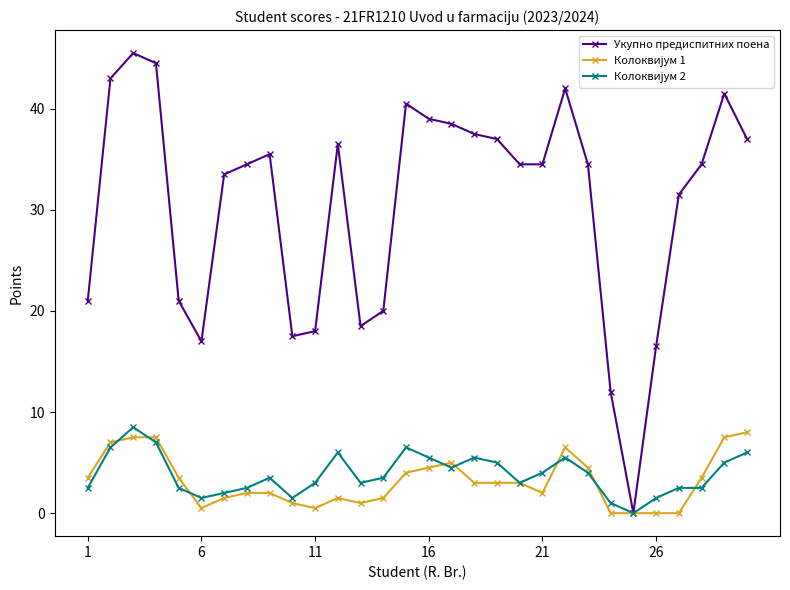

What is the maximum value for Укупно предиспитних поена?

45.5